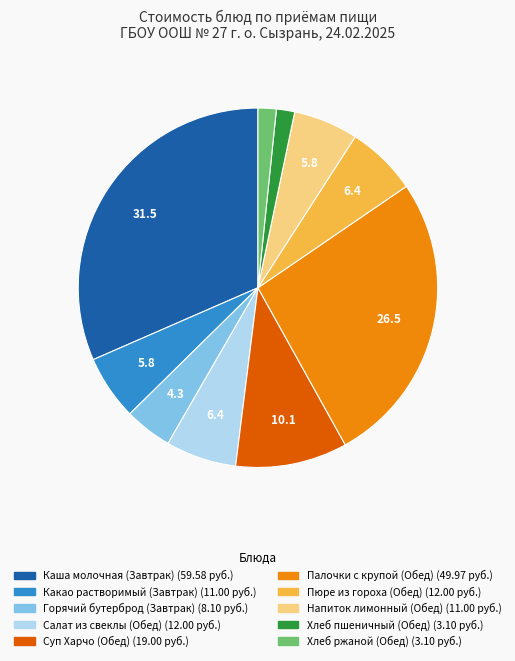

Which category has the biggest portion of the pie?

Каша молочная (Завтрак)